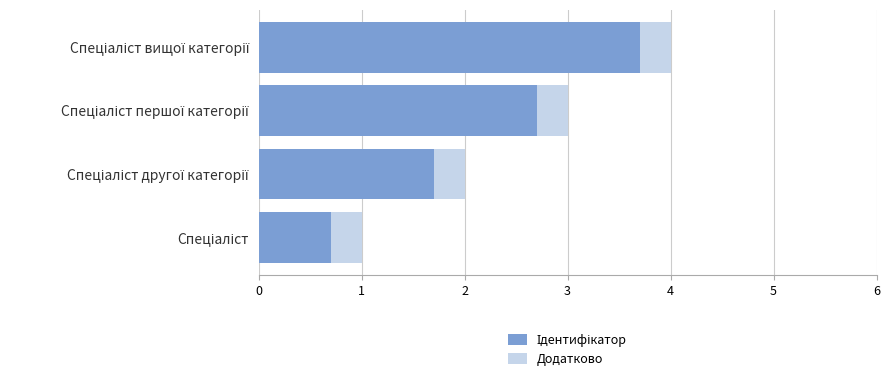

Which series has the largest range (max minus min)?

Ідентифікатор